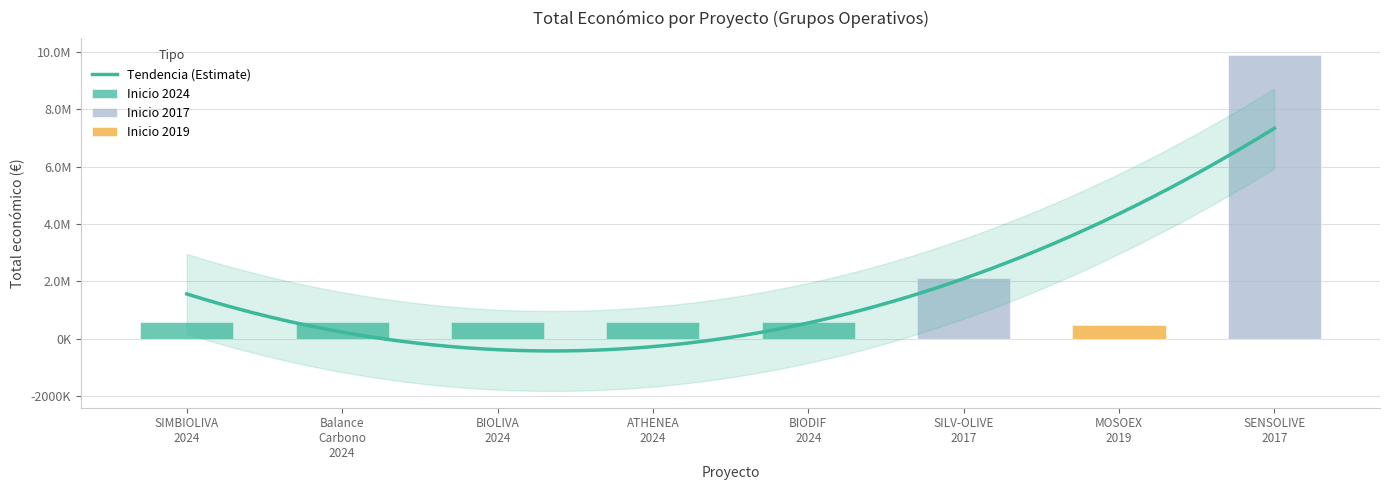

What is the value of the 7th bar from the left?

497232